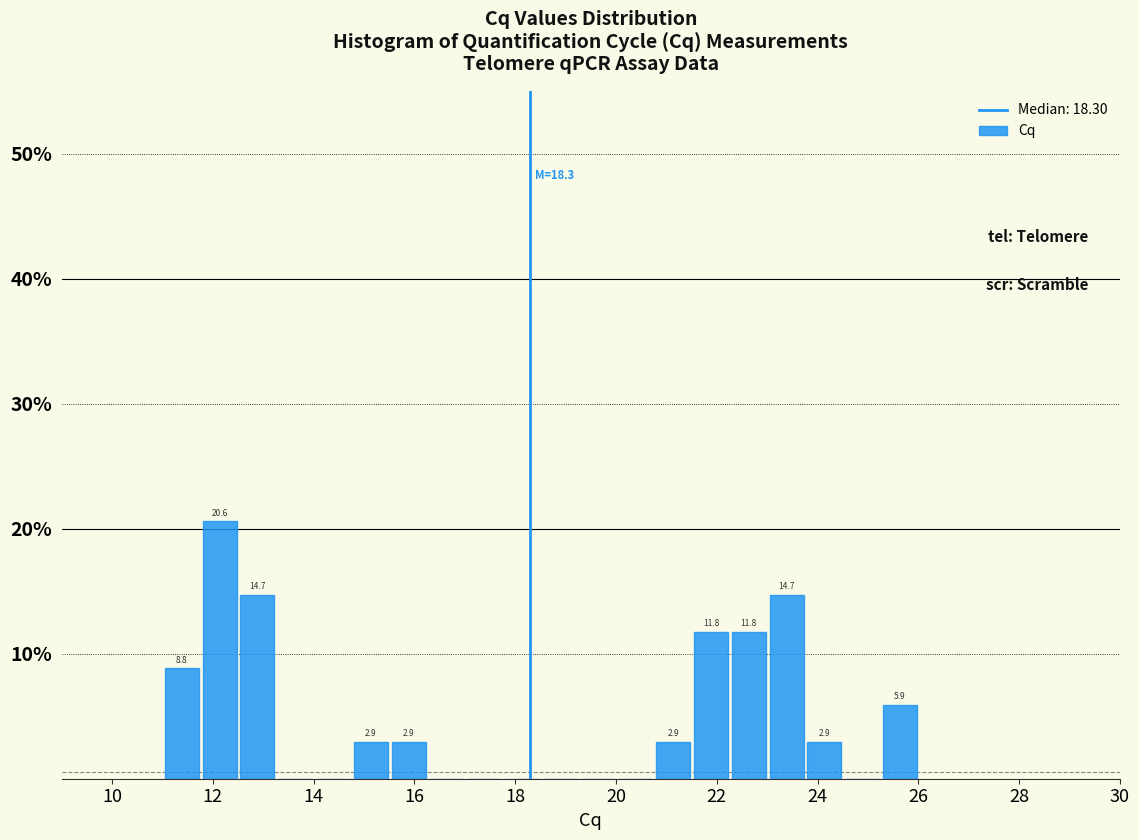

Read against the x-axis, roughly where is the centre of the tallest bar?

12.2